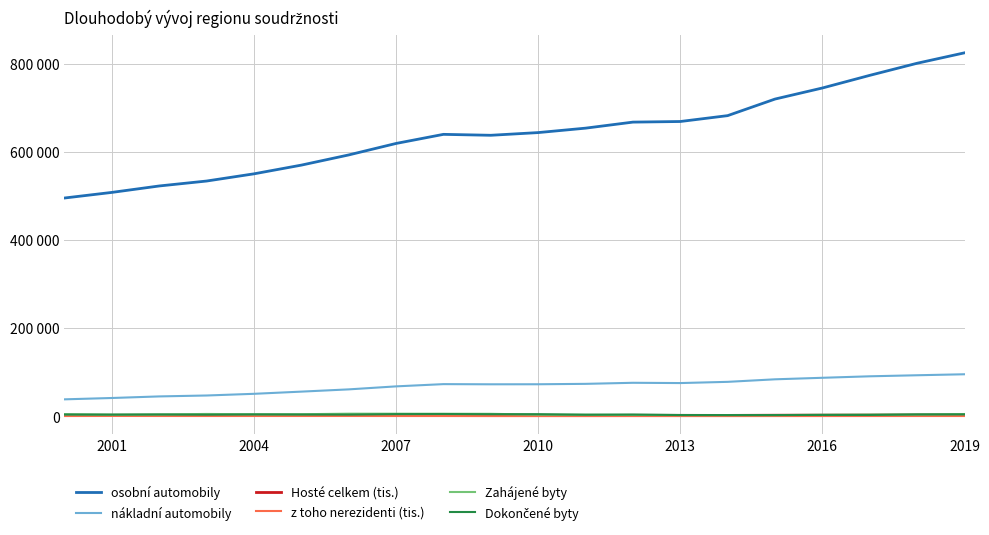

True or false: Hosté celkem (tis.) and osobní automobily cross at least once.

False